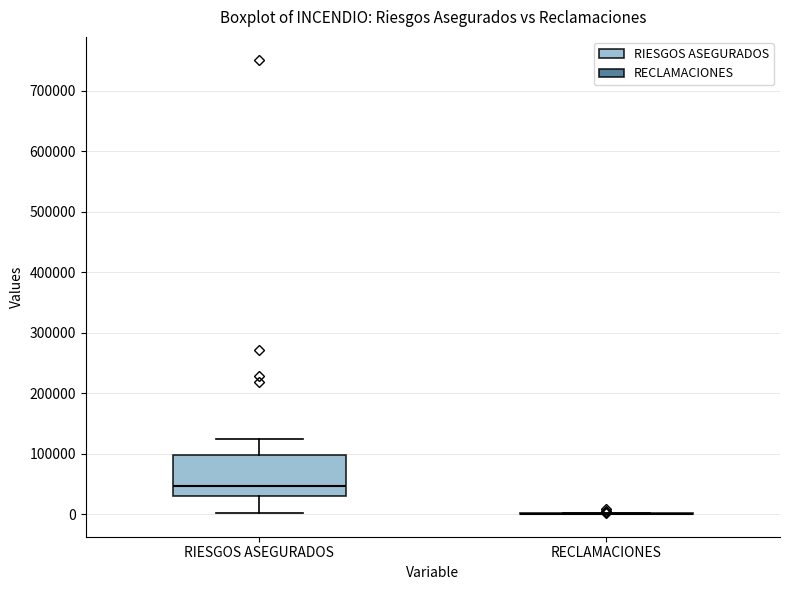

Reading left to right, read every box against the y-axis: the position of its median line, the range the box covers, and the ends of its whiskers. The values are not printed on the chart, so give them approximately, as read against the axis.

RIESGOS ASEGURADOS: median 50000, box 30000 to 100000, whiskers 0 to 120000
RECLAMACIONES: box collapsed to a line at 0, whiskers 0 to 0